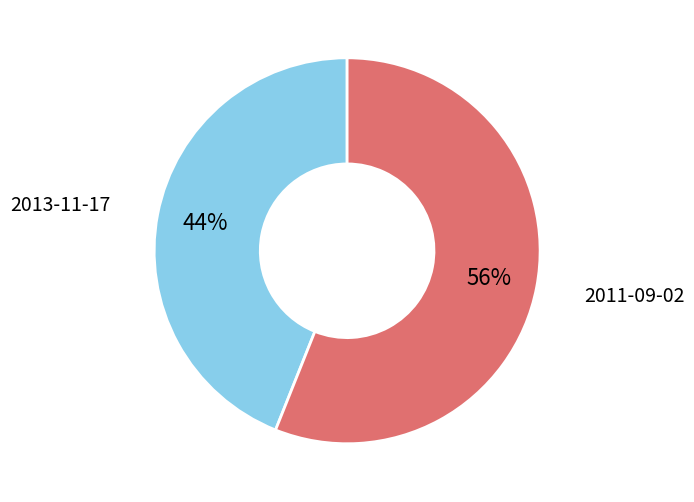

To the nearest percent, what is the difference between the largest and smallest slice percentages?

12%